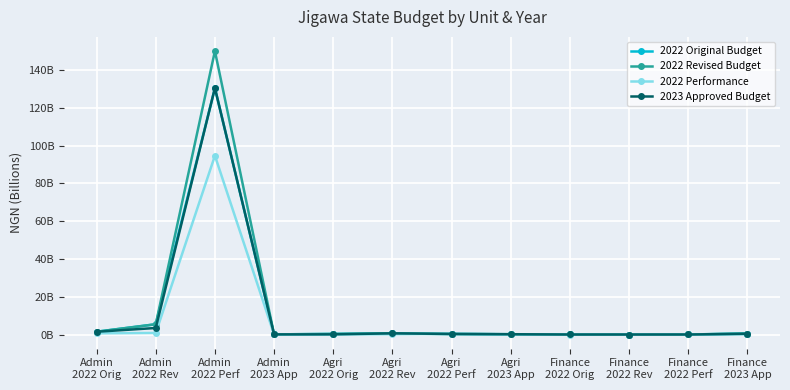

How many times do 2022 Revised Budget and 2022 Performance cross each other?

2